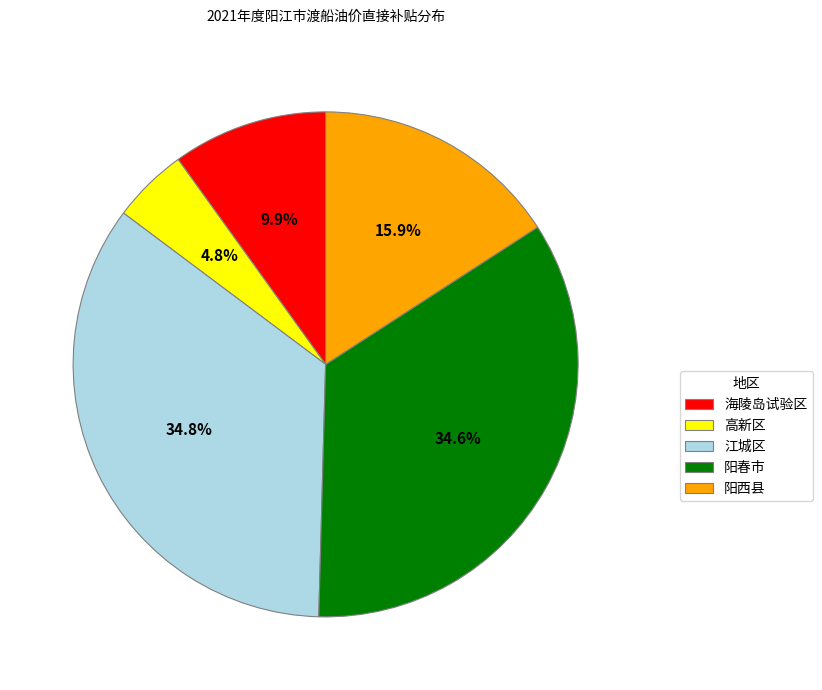

Is it true that 江城区 is 35% of the pie?

True